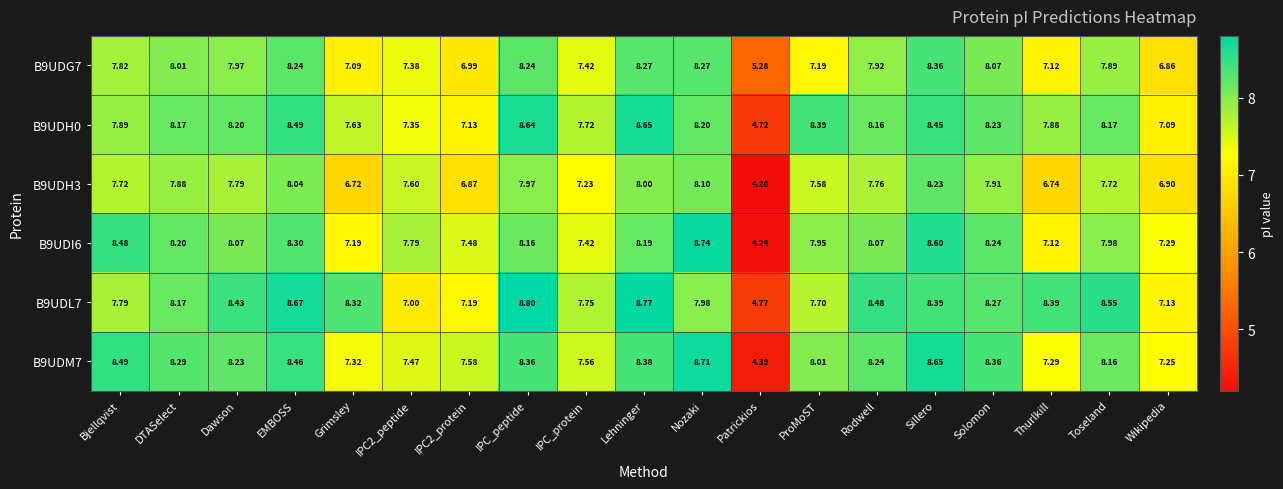

Which series has the largest total across all categories?

B9UDL7